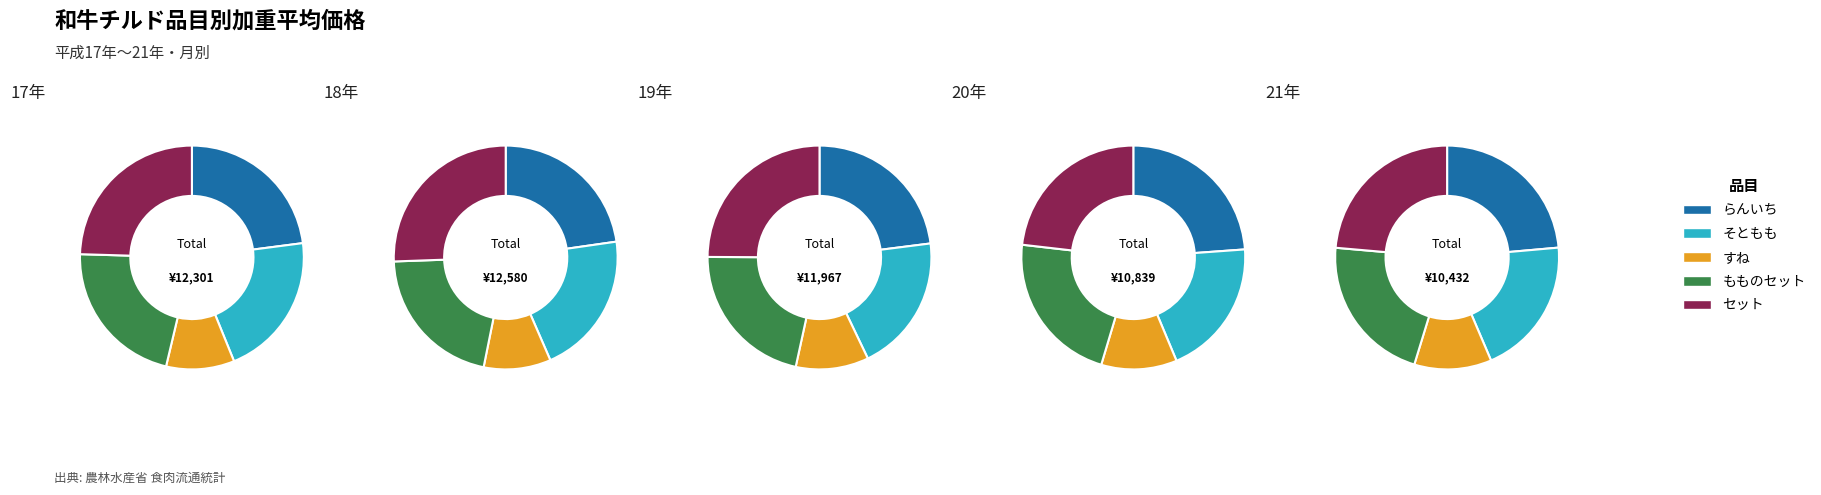

Between 2 and 6, which series saw the biggest shift?

セット